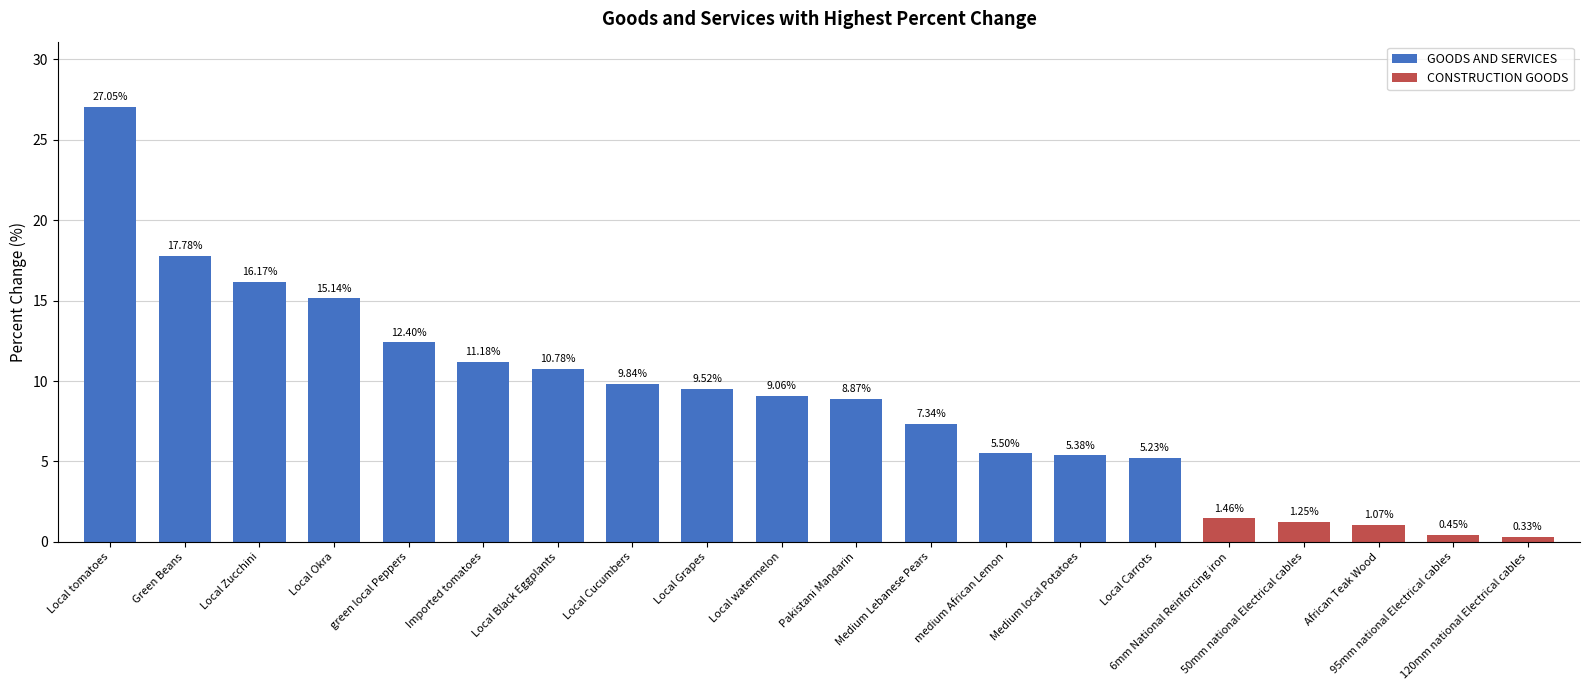

What is the difference between the maximum and minimum values in the GOODS AND SERVICES series?

21.8